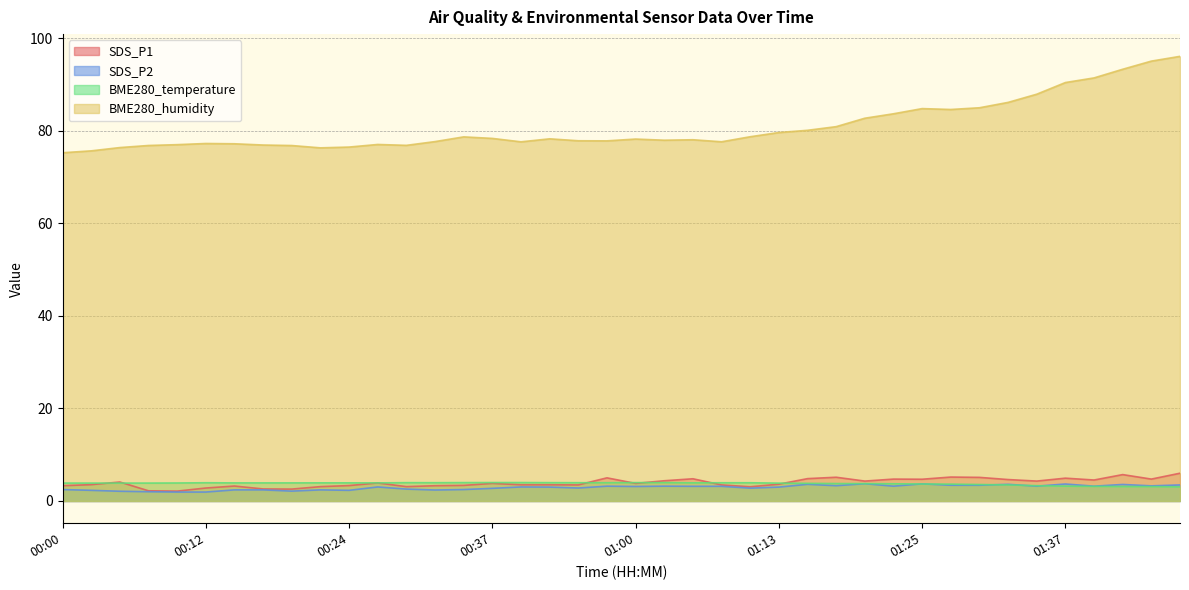

How many interior local peaks does the BME280_temperature series have?

2